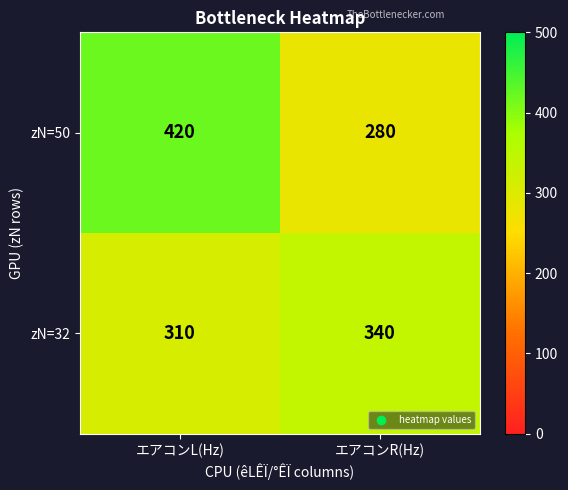

The value of zN=32 at エアコンR(Hz) is 523. True or false?

False